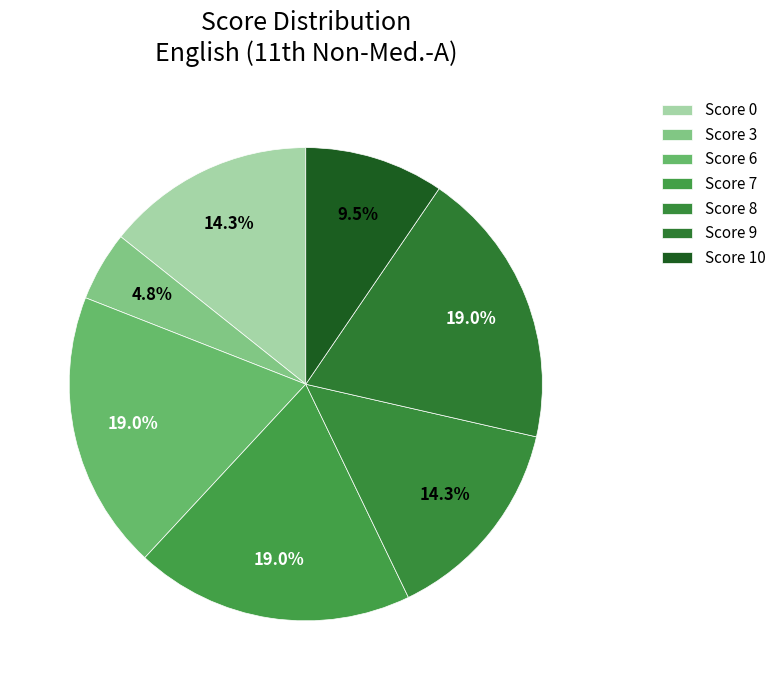

Count the number of slices in the pie.

7